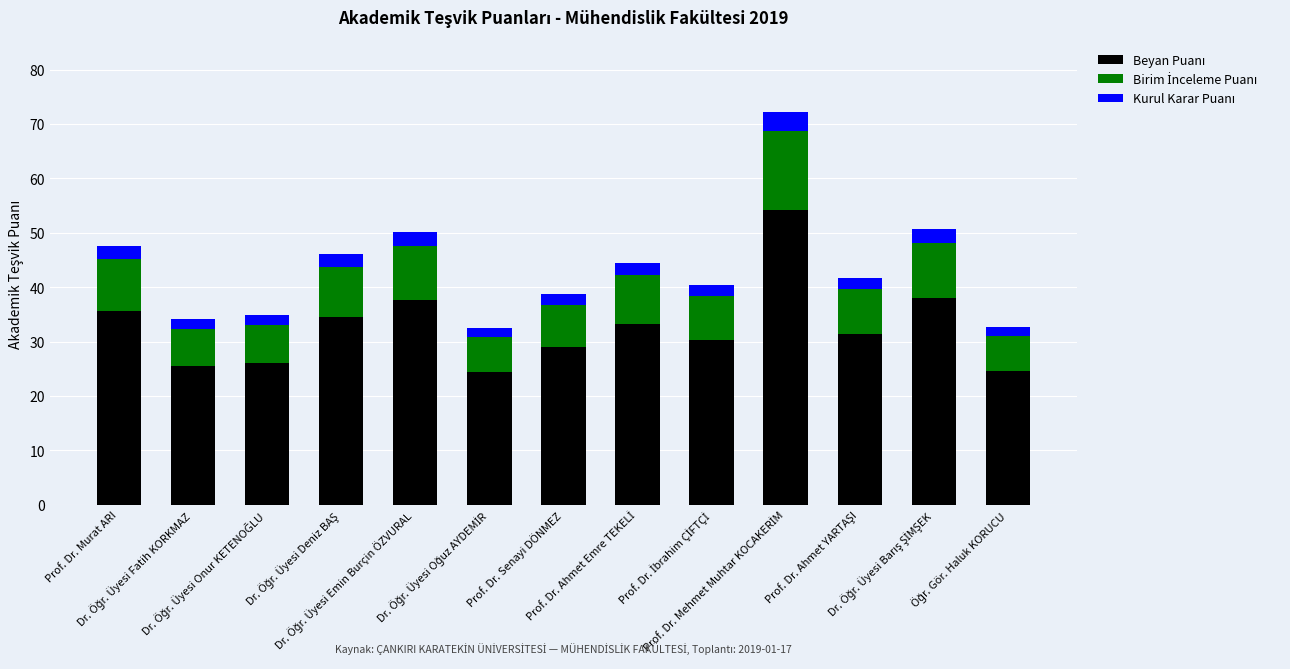

How many series are shown in this chart?

3